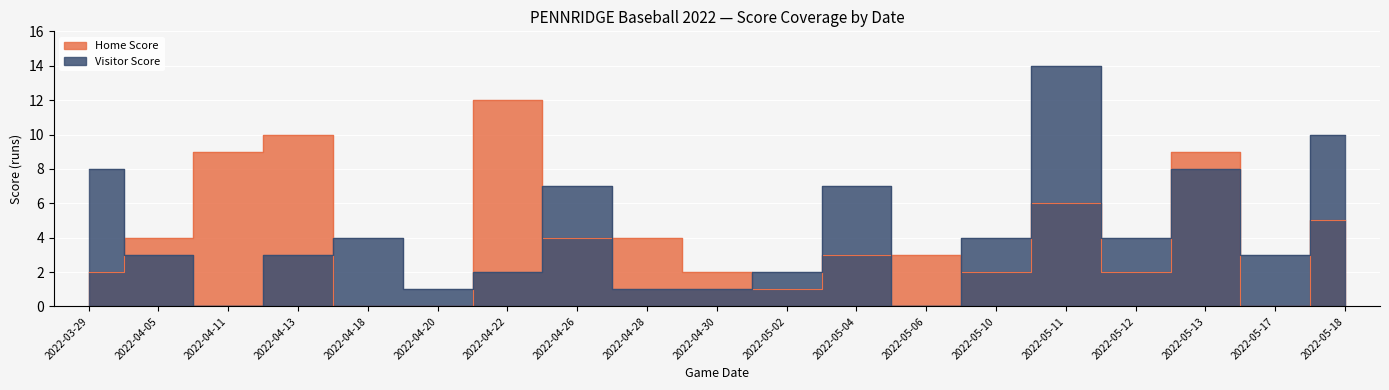

How many data points in Visitor Score are above 3?

9